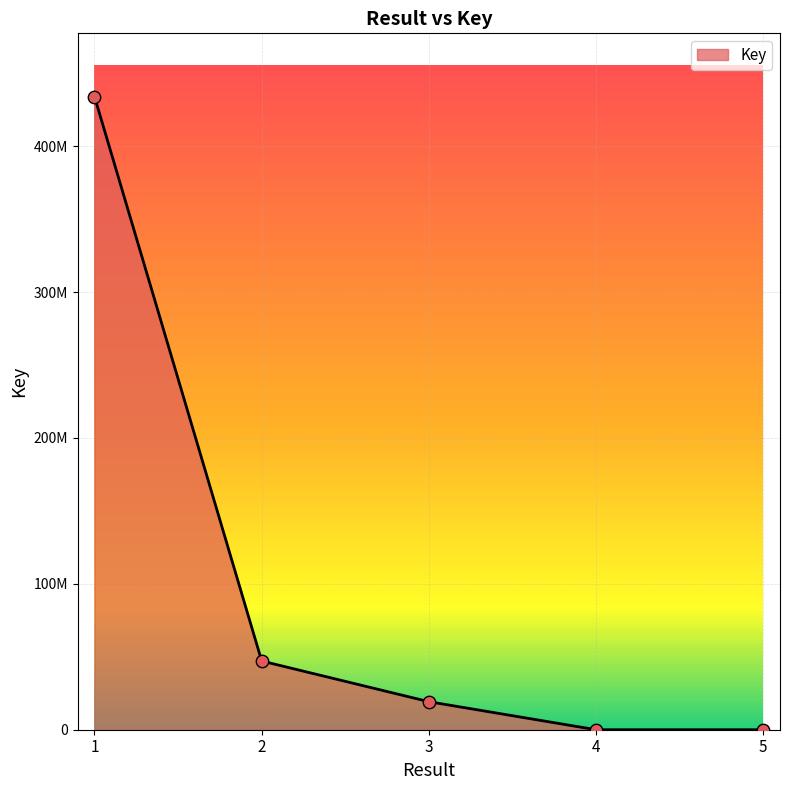

What is the change in value from 1 to 3?

-414747704